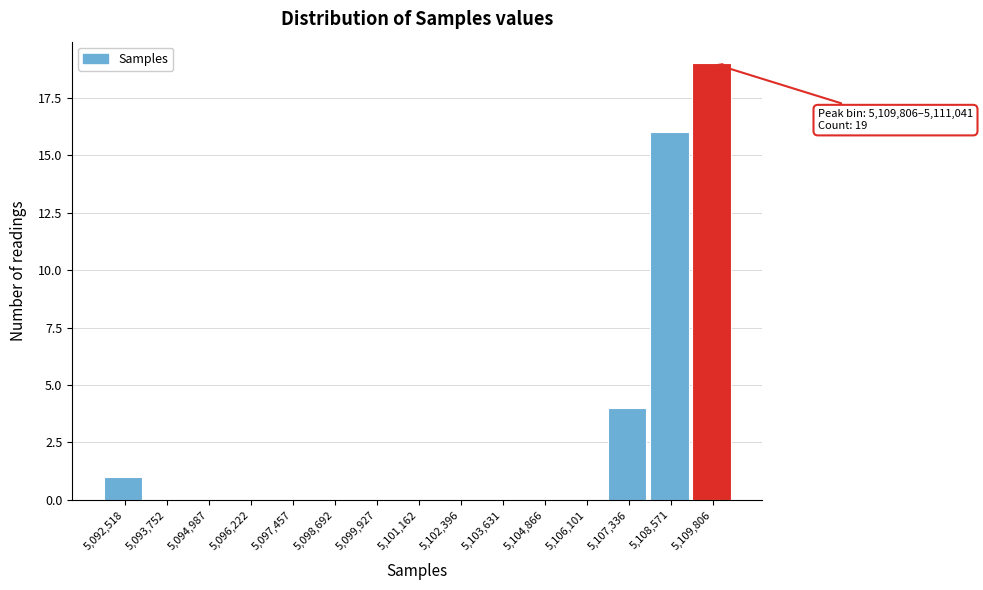

Reading right to left, transcribe all the data shown in this chart.

5,109,806=19	5,108,571=16	5,107,336=4	5,106,101=0	5,104,866=0	5,103,631=0	5,102,396=0	5,101,162=0	5,099,927=0	5,098,692=0	5,097,457=0	5,096,222=0	5,094,987=0	5,093,752=0	5,092,518=1